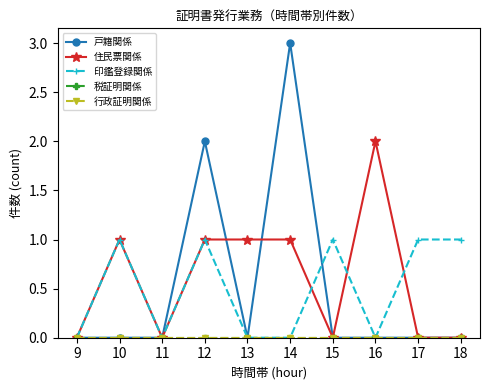

Is this an area chart (filled region under the line)?

No